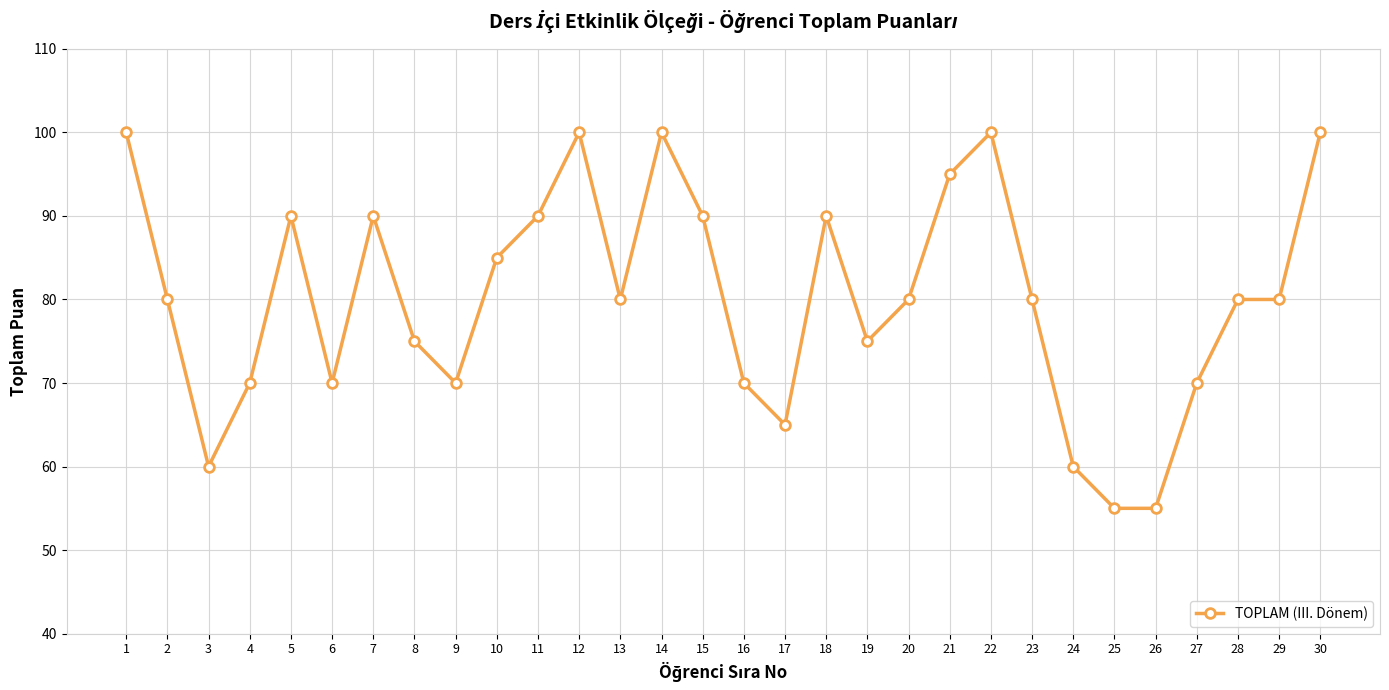

Where is the first local minimum?

3